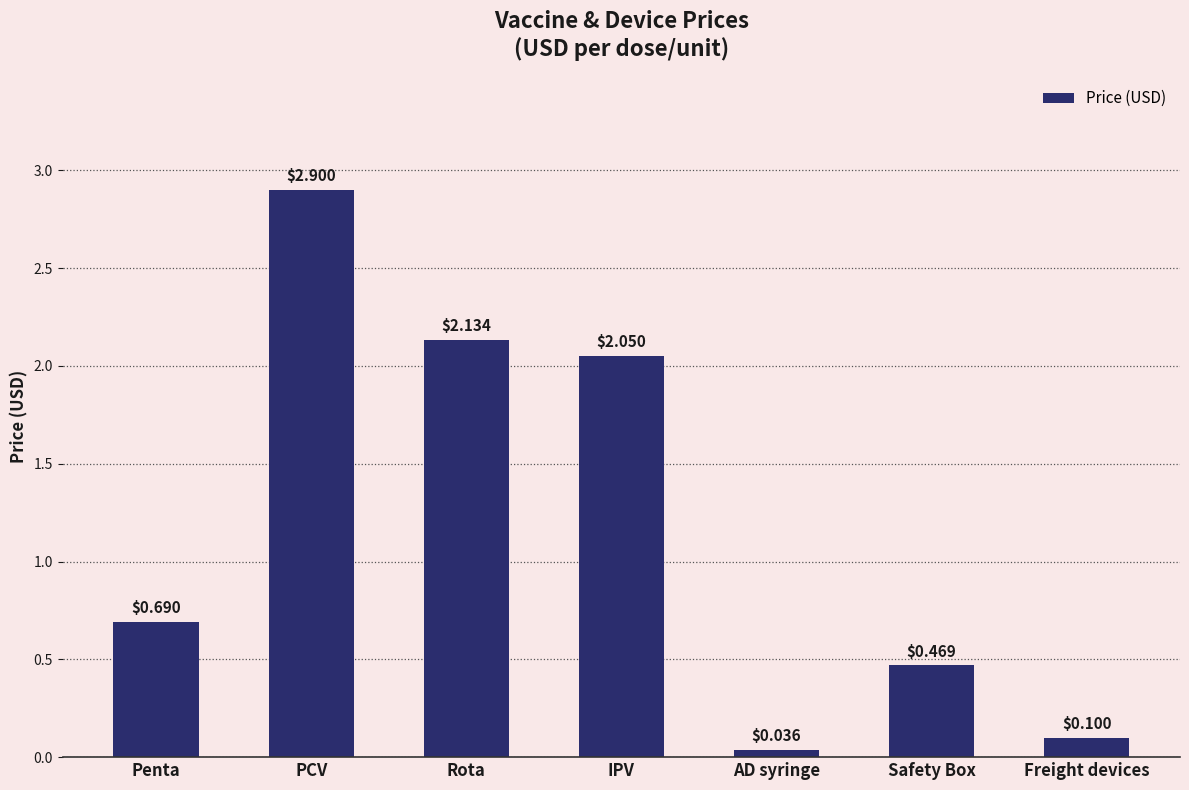

What is the sum of the values at Safety Box and PCV?

3.4